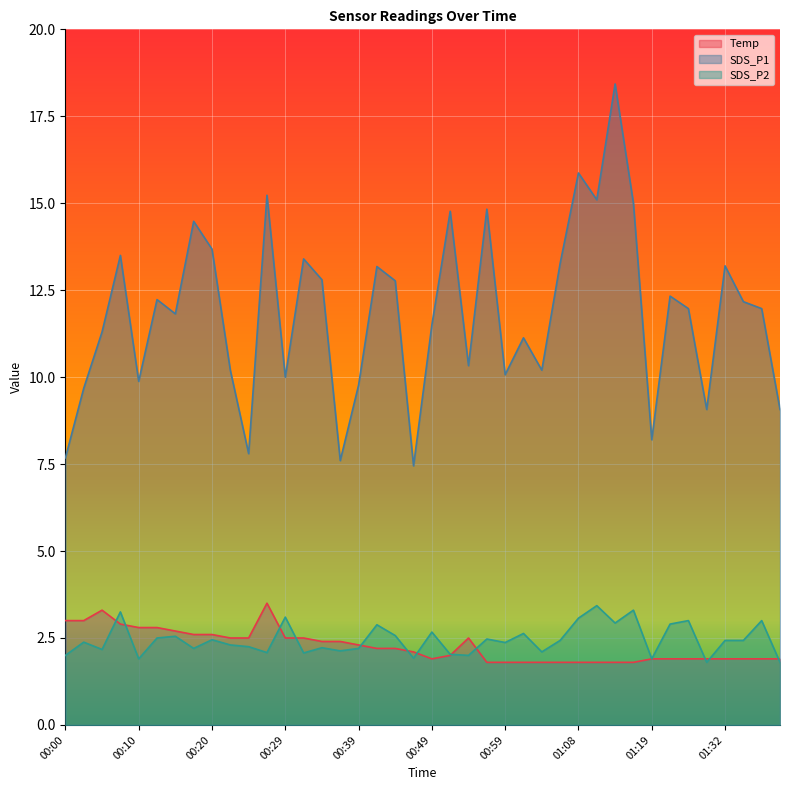

How many intersections are there between SDS_P2 and Temp?

12